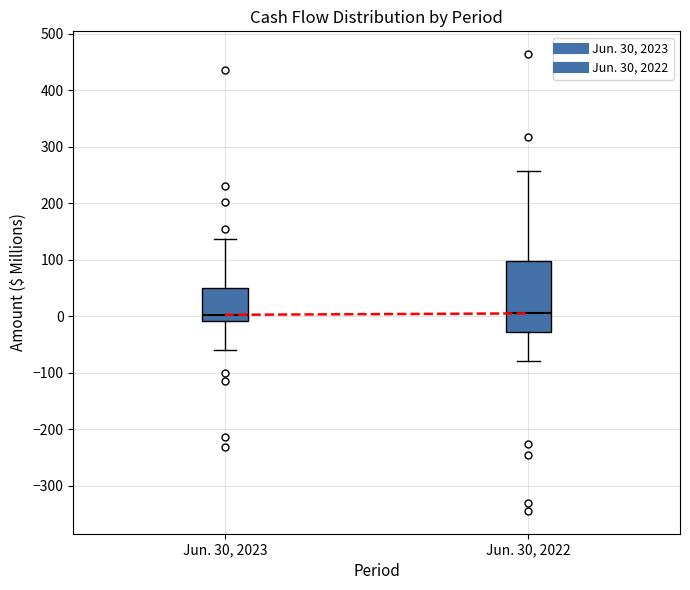

Where is the lower edge of the box for Jun. 30, 2022 on the y-axis? The values are not printed on the chart, so give them approximately, as read against the axis.

-30